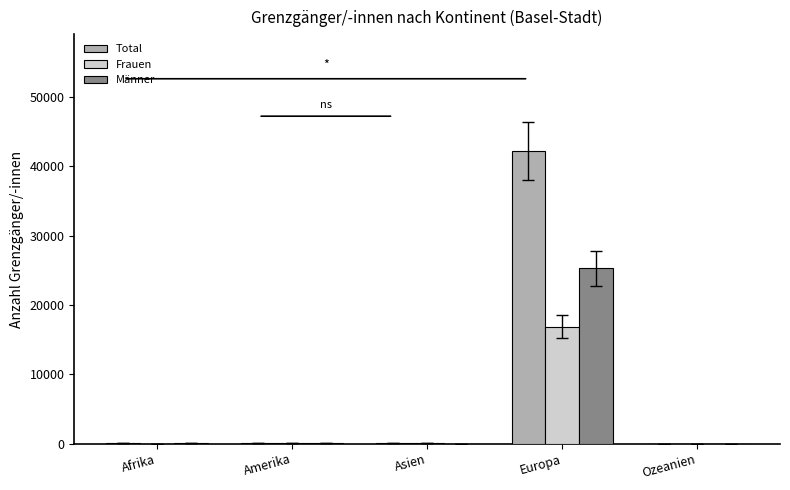

What is the sum of all Männer values?

25363